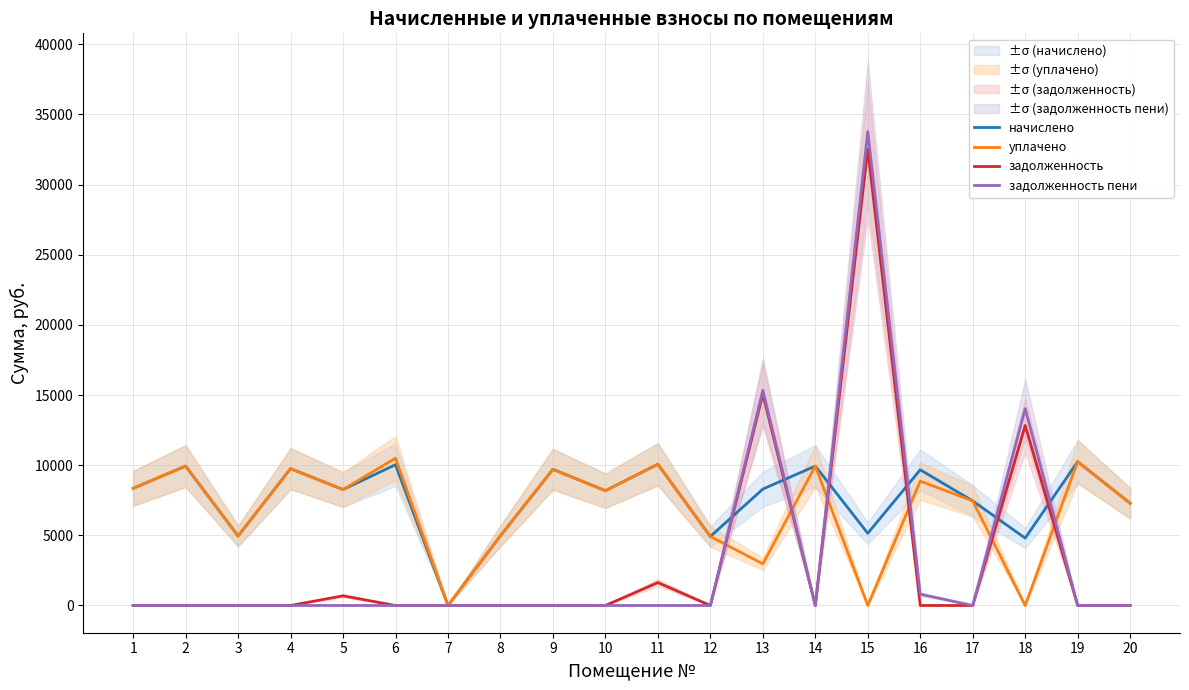

Which category has the highest value in the уплачено series?

6